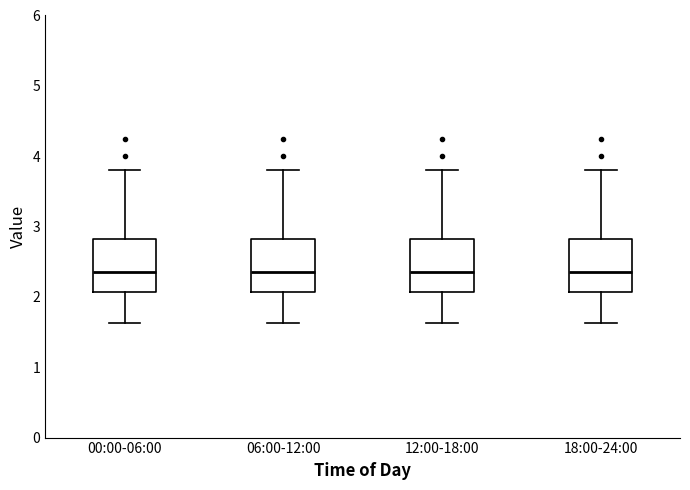

Where is the upper edge of the box for 18:00-24:00 on the y-axis? The values are not printed on the chart, so give them approximately, as read against the axis.

2.8